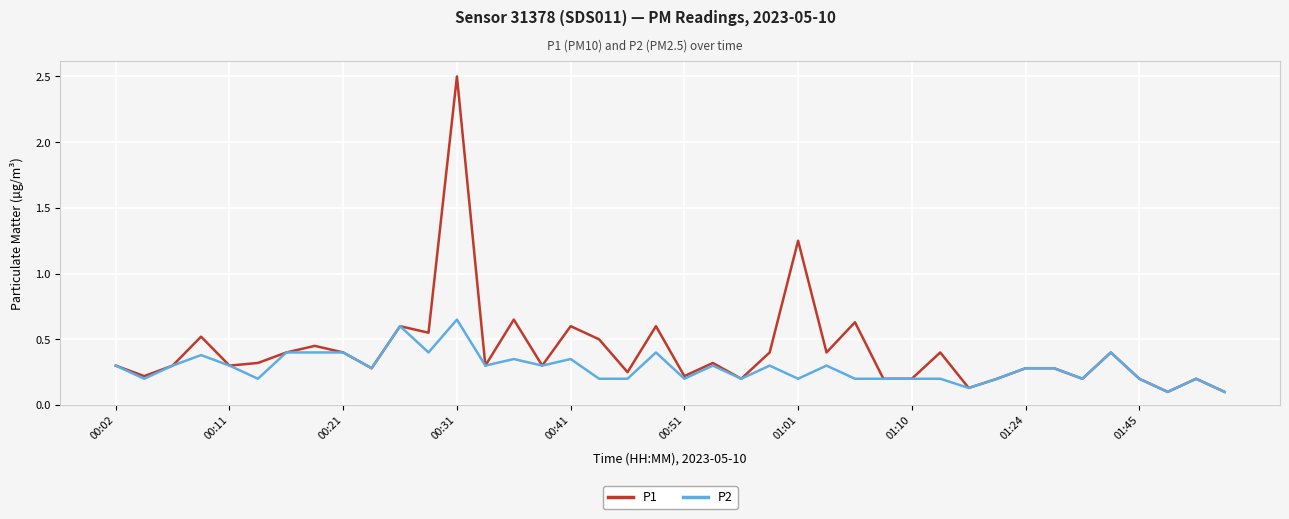

How many lines are shown in the chart?

2